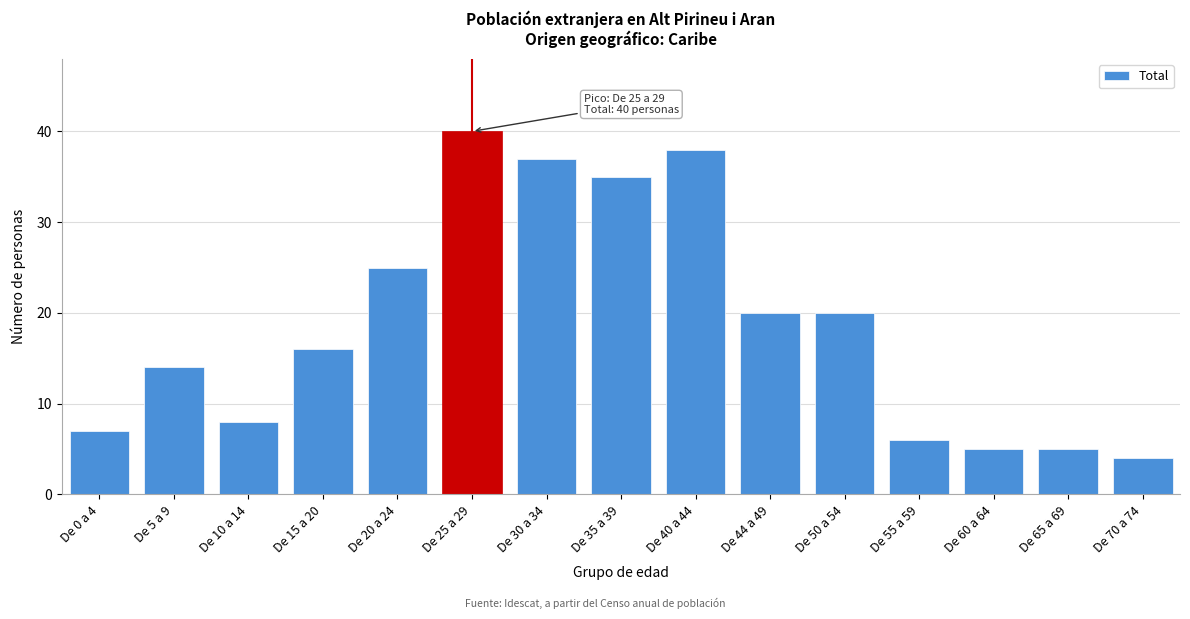

Reading left to right, list all the values displayed in this chart.

7	14	8	16	25	40	37	35	38	20	20	6	5	5	4